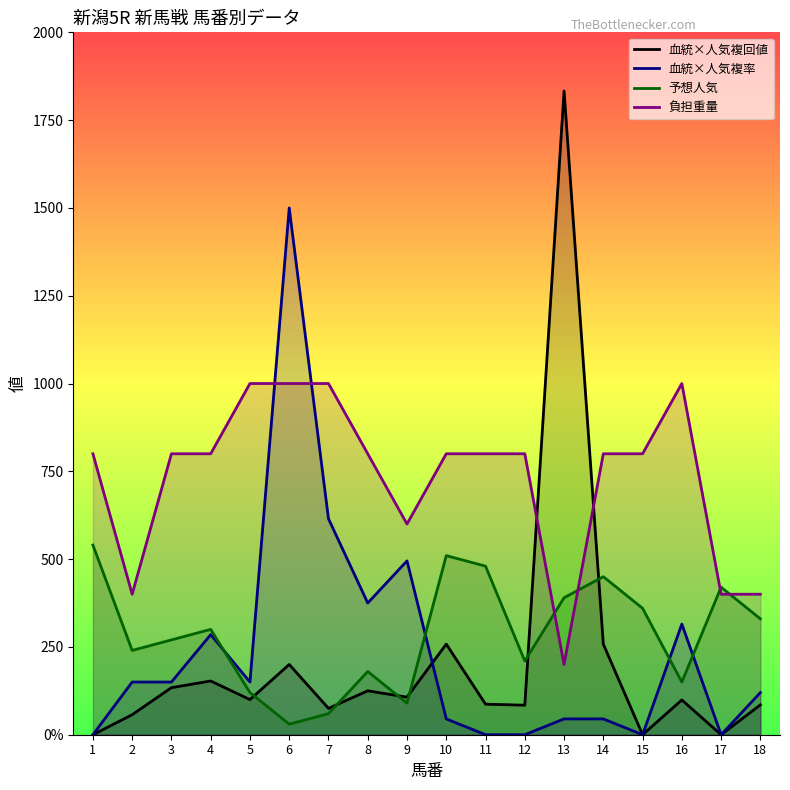

What is the difference between the 血統×人気複回値 values at 15 and 4?

153